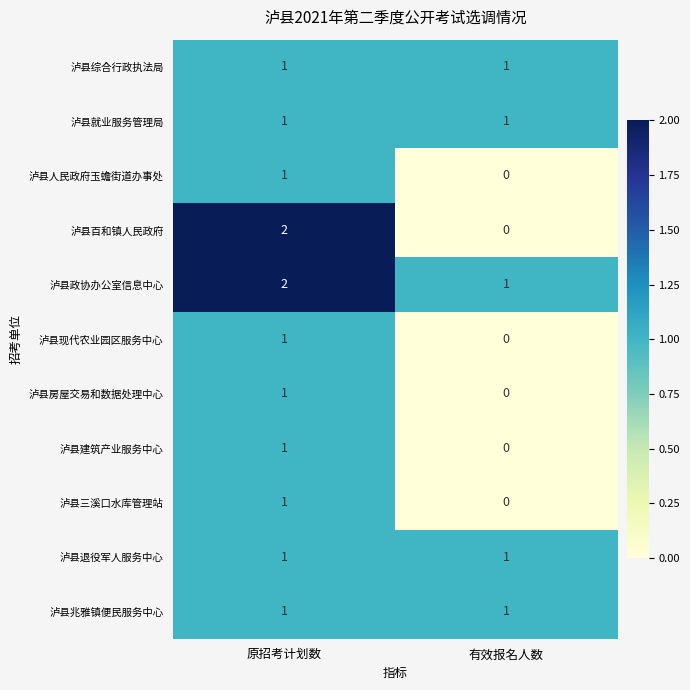

Which category has the highest value across all series?

原招考计划数